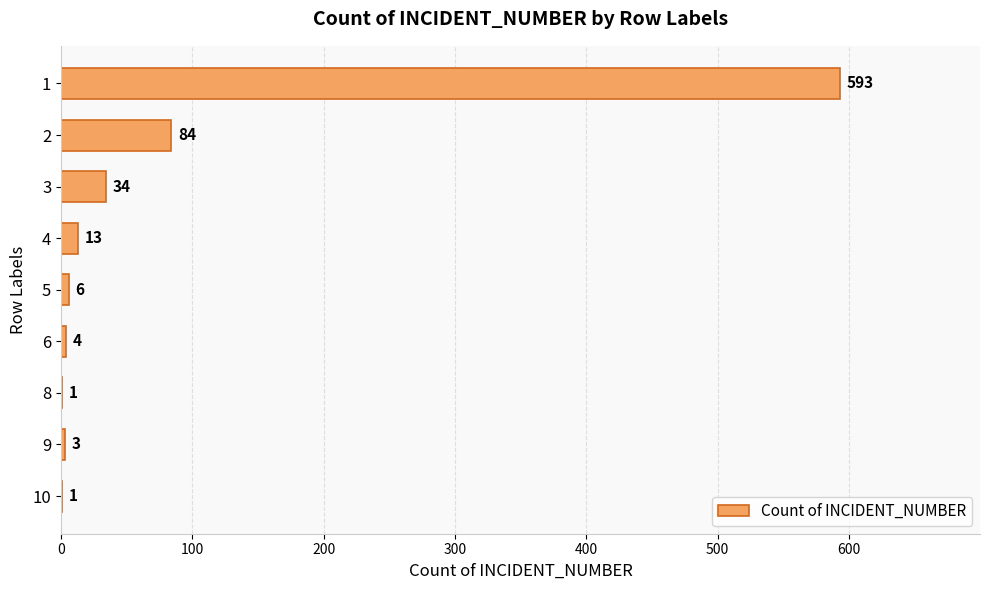

The value at 6 is 4. True or false?

True